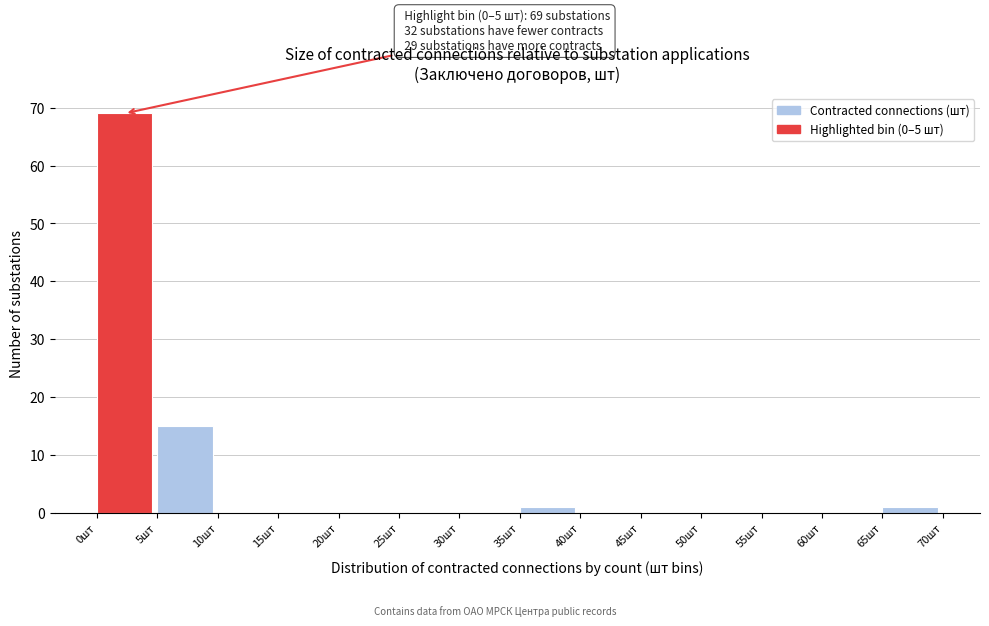

Which range on the x-axis has the tallest bar?

0 to 5